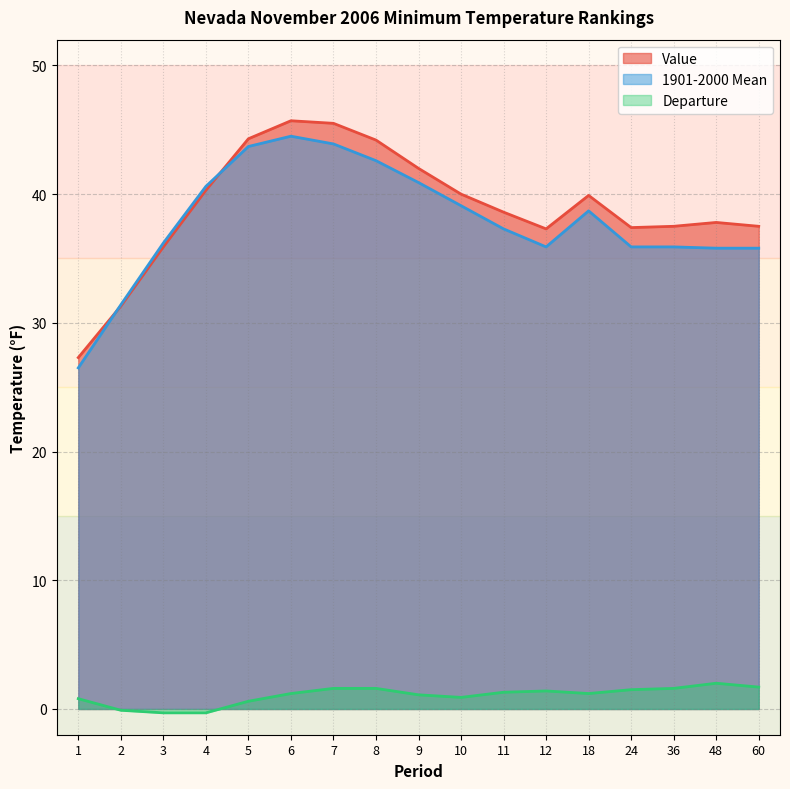

What are all the series names shown in the legend?

Value, 1901-2000 Mean, Departure